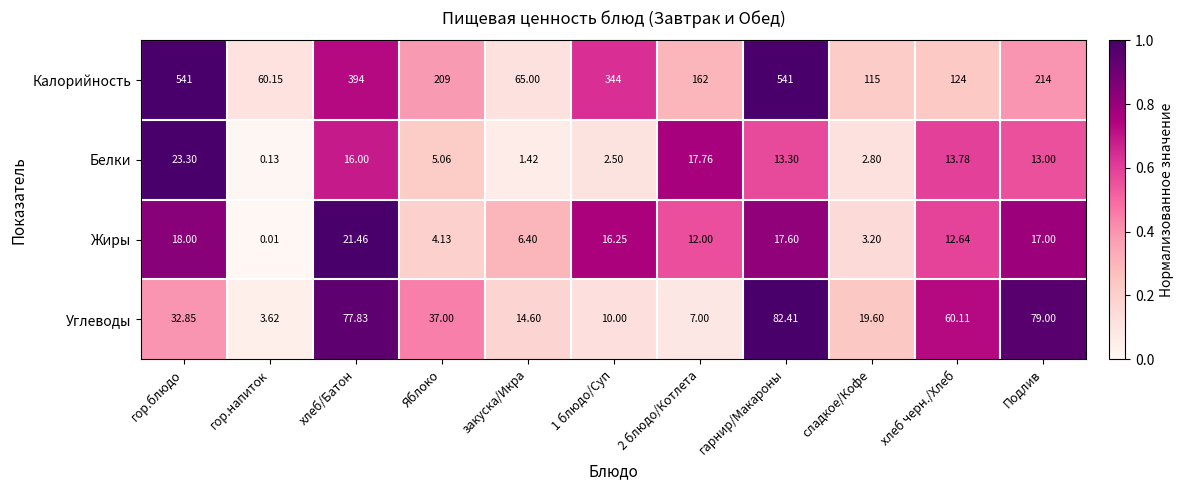

At гарнир/Макароны, list the series in order from smallest to largest.

Белки, Жиры, Углеводы, Калорийность